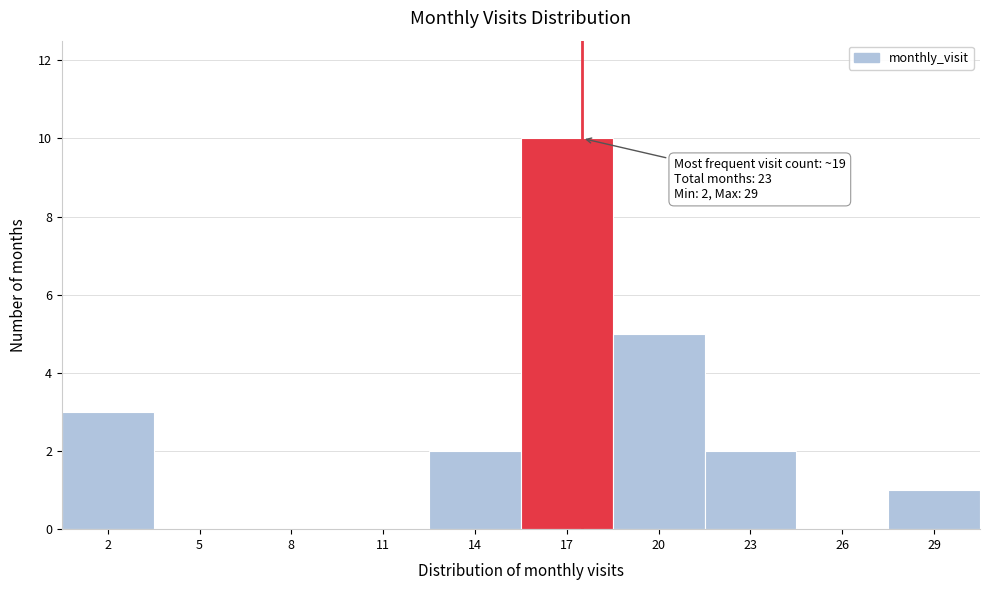

Reading left to right, extract all data points from this chart.

2=3	5=0	8=0	11=0	14=2	17=10	20=5	23=2	26=0	29=1